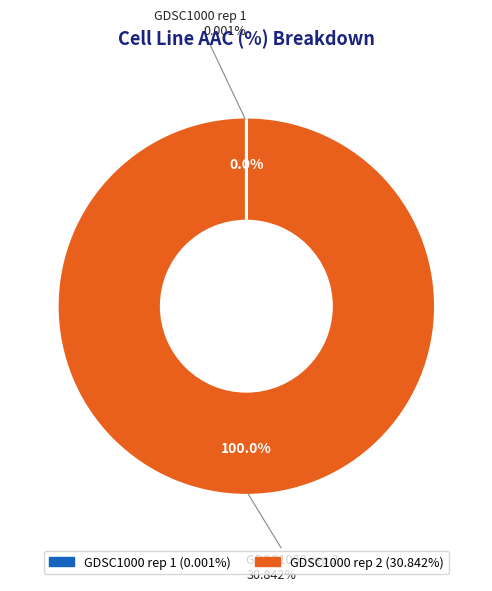

True or false: GDSC1000 rep 2 accounts for 90% of the total.

False